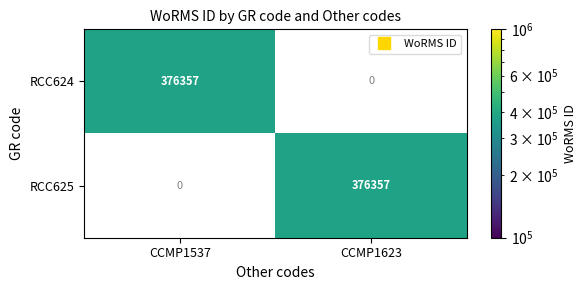

At which label is RCC625 closest to 188178?

CCMP1537